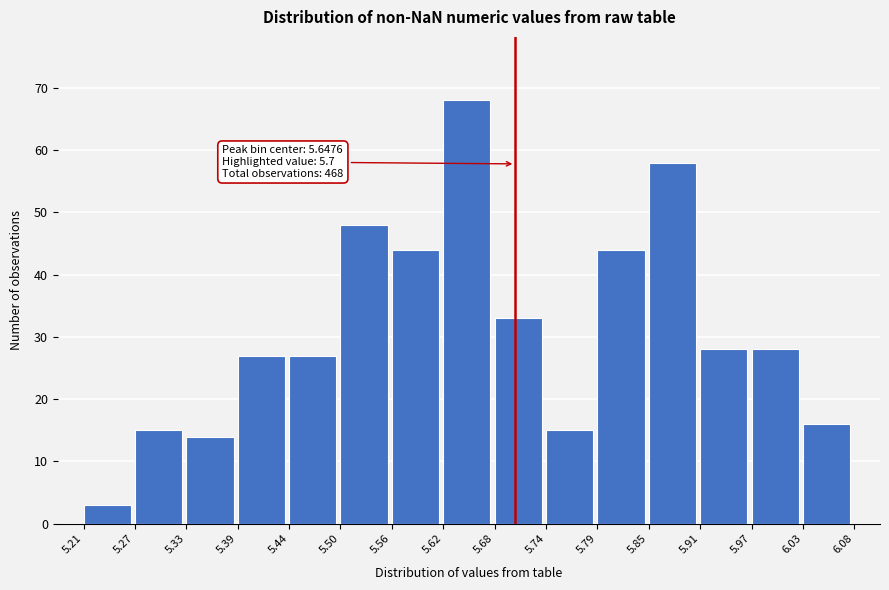

Over which range of the x-axis is the bar tallest?

5.62 to 5.68